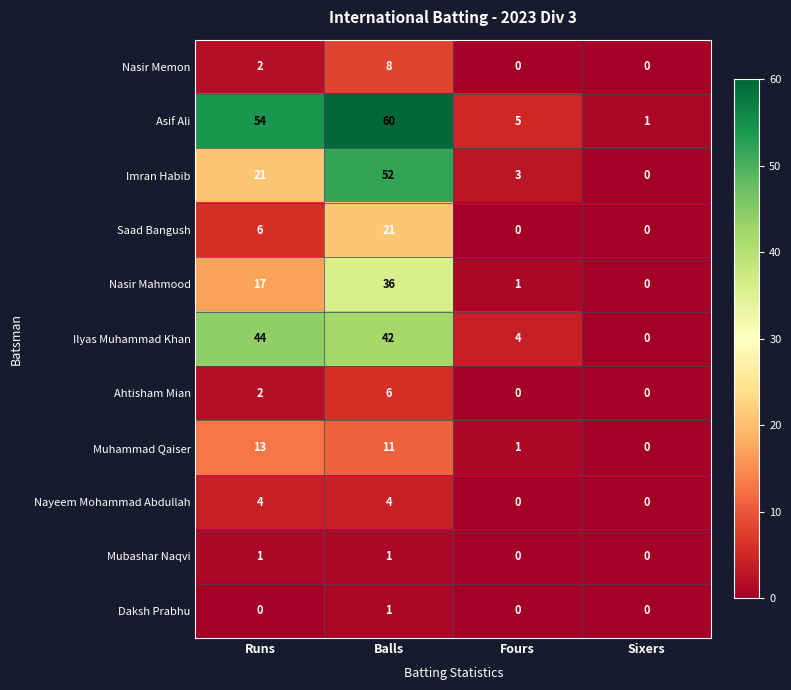

Which series has the largest range (max minus min)?

Asif Ali